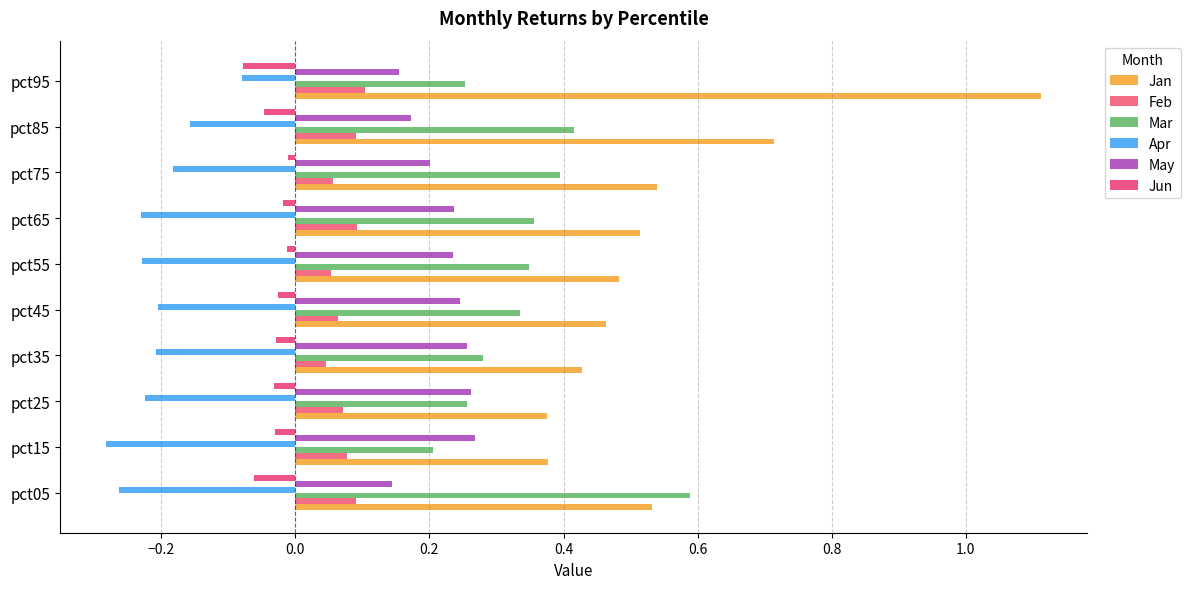

At how many categories does at least one series exceed 0?

10